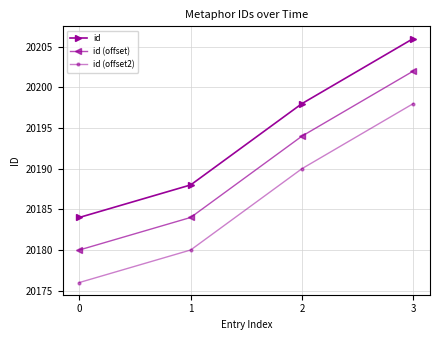

What is the difference between the highest and lowest values at 0?

8